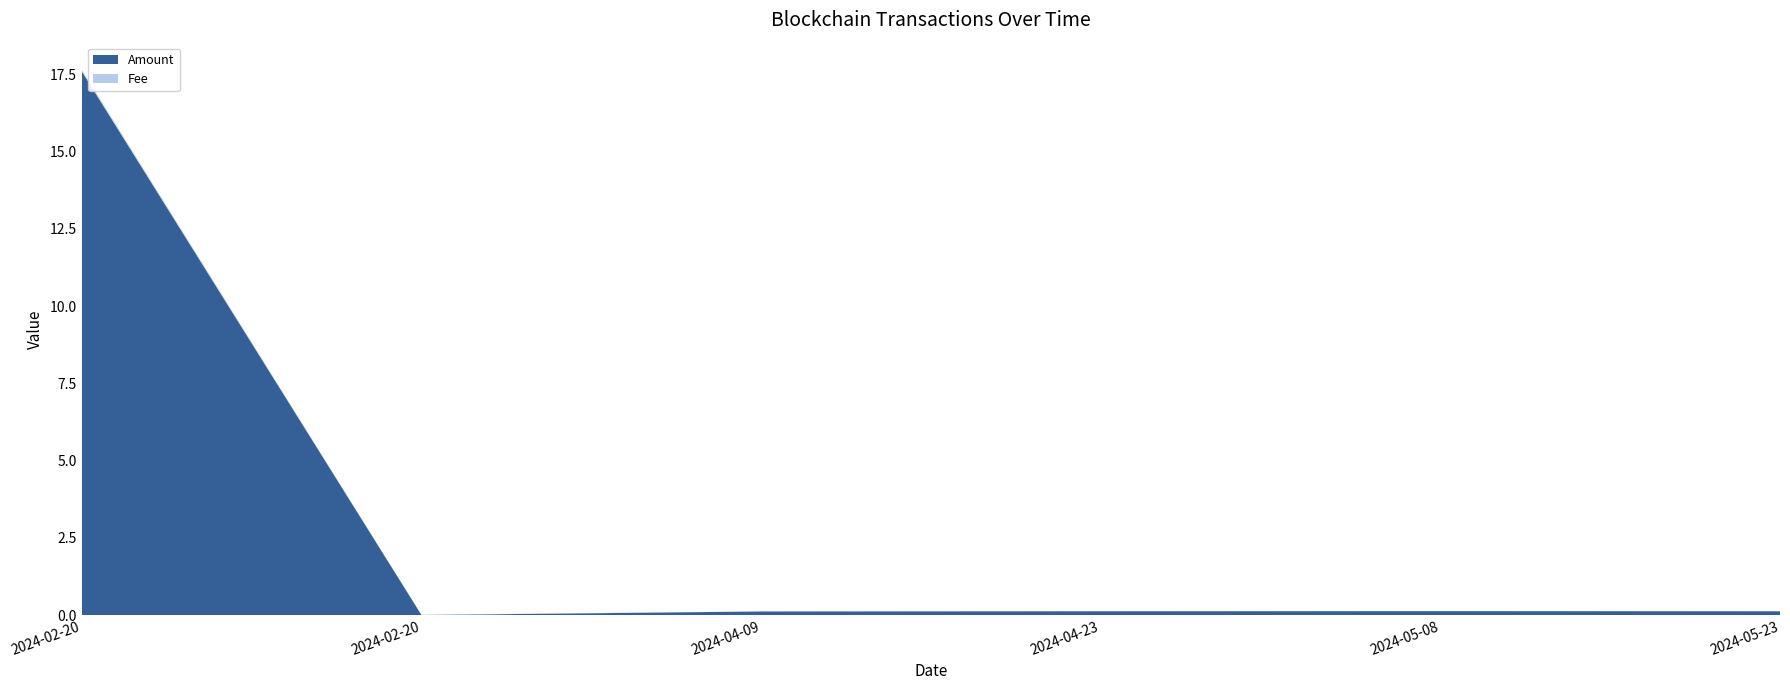

Reading left to right, what are all the values shown in this chart?

Amount: 17.6	0.0	0.1	0.1	0.1	0.1
Fee: 0.1	0.0	0.0	0.0	0.0	0.0